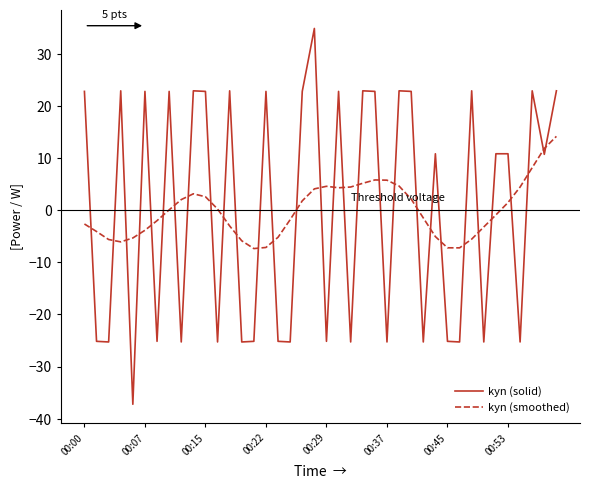

What is the highest value of the kyn (smoothed) series?

14.2